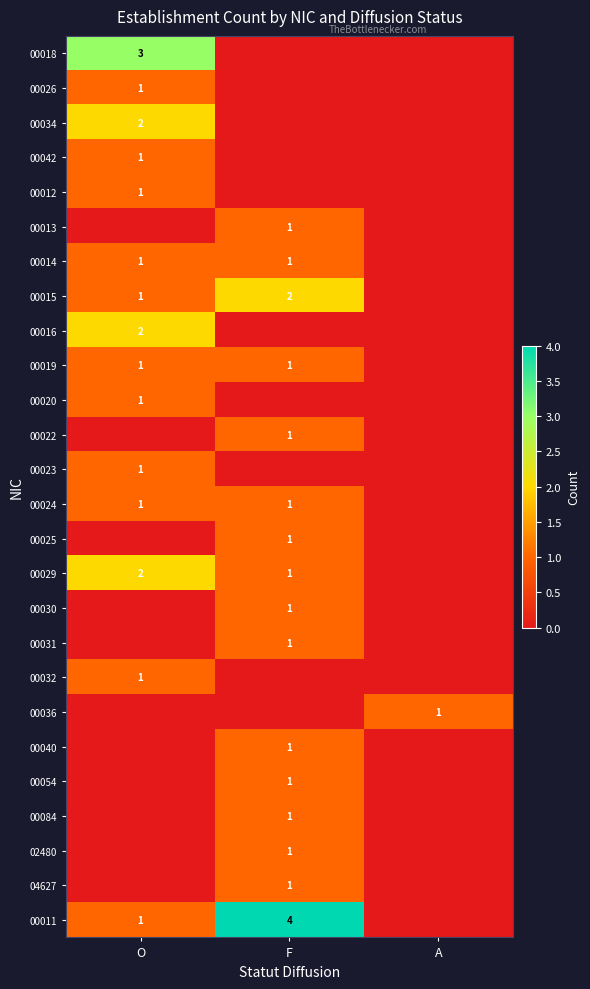

The value of 00019 at F is 1. True or false?

True